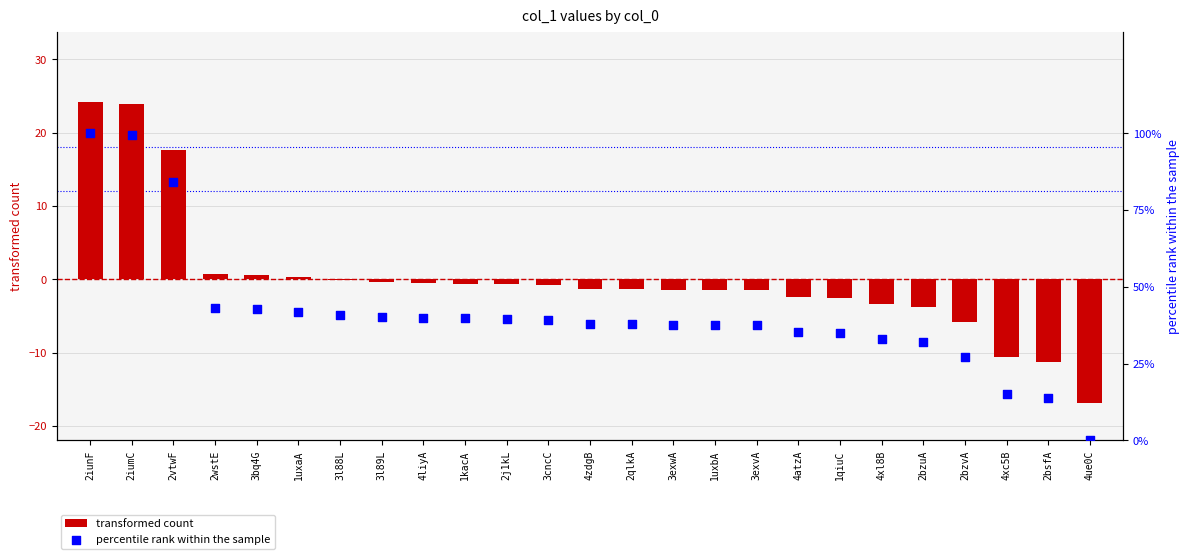

At which category is the sum across all series the highest?

2iunF